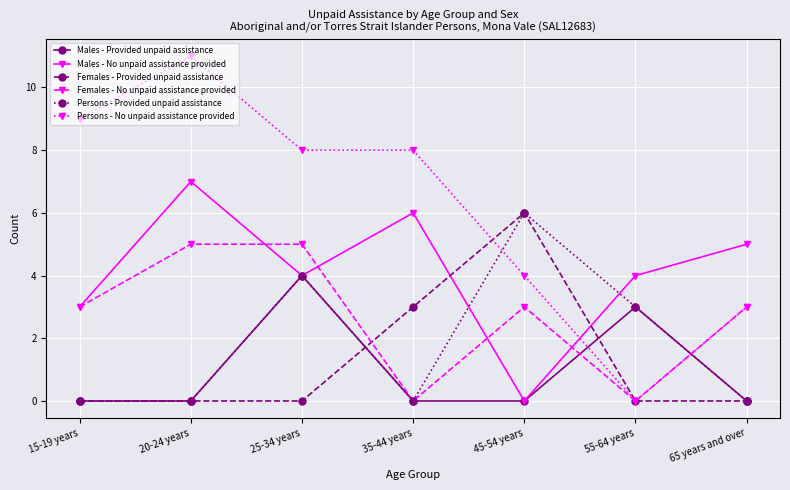

Count the Males - No unpaid assistance provided values in the range 3 to 6.

5